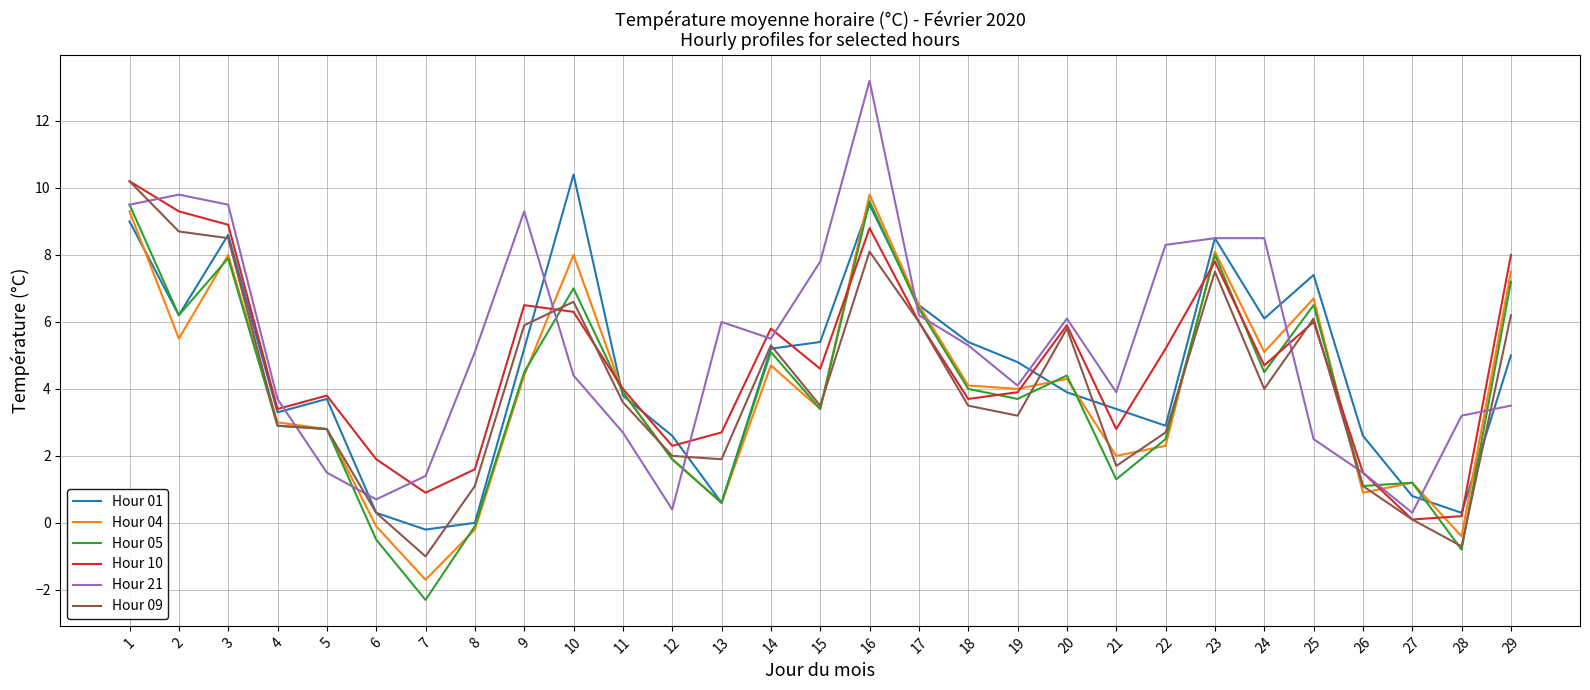

What are all the series names shown in the legend?

Hour 01, Hour 04, Hour 05, Hour 10, Hour 21, Hour 09